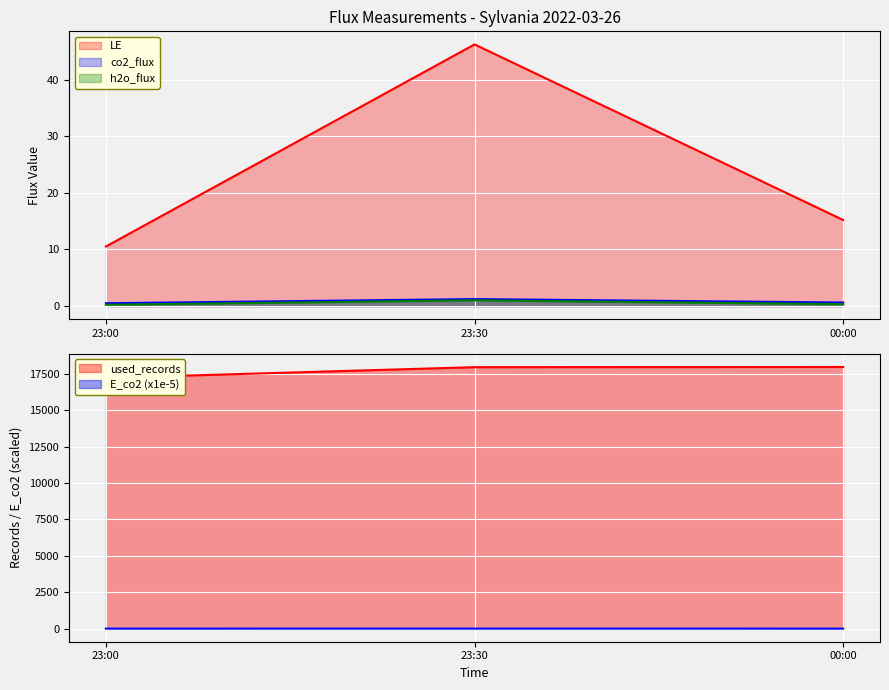

How many lines are shown in the chart?

5